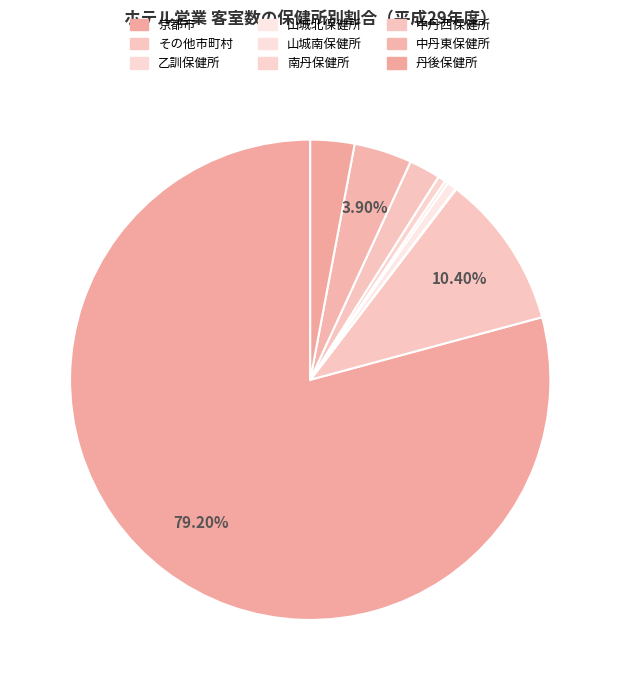

Rank the categories by value from highest to lowest.

京都市, その他市町村, 中丹東保健所, 丹後保健所, 中丹西保健所, 山城北保健所, 南丹保健所, 山城南保健所, 乙訓保健所